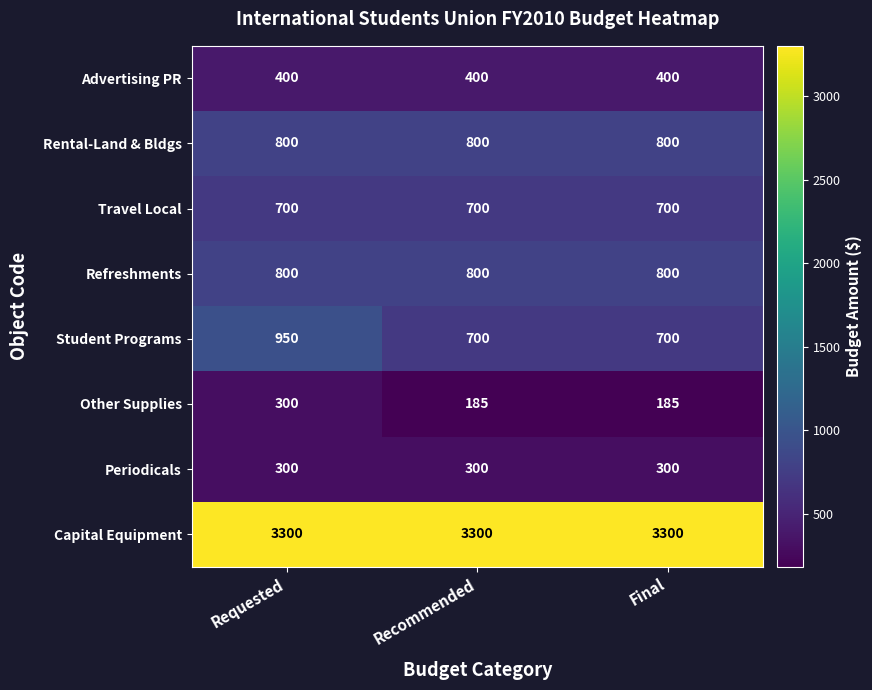

Which series changed the most between Requested and Final?

Student Programs